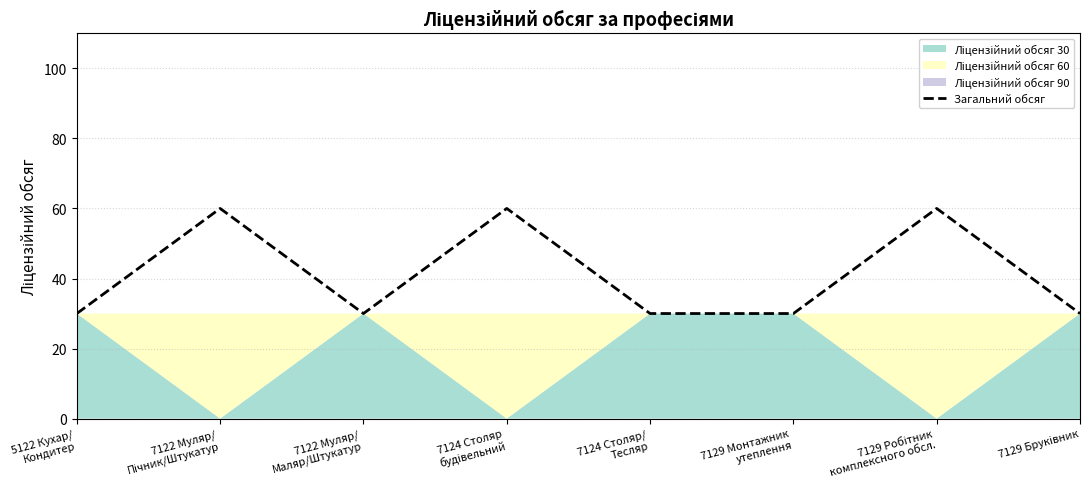

What is the greatest value displayed?

60